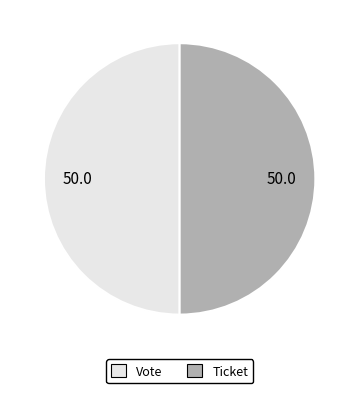

Count the number of slices in the pie.

2